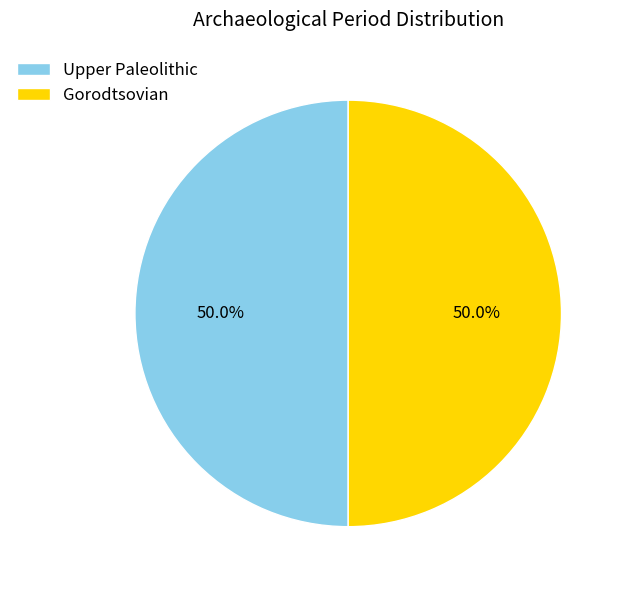

What is the total percentage of Gorodtsovian and Upper Paleolithic?

100.0%